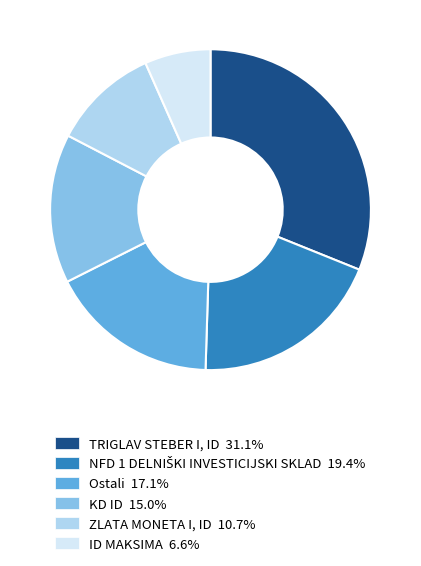

Is there any slice that represents more than half of the pie?

No